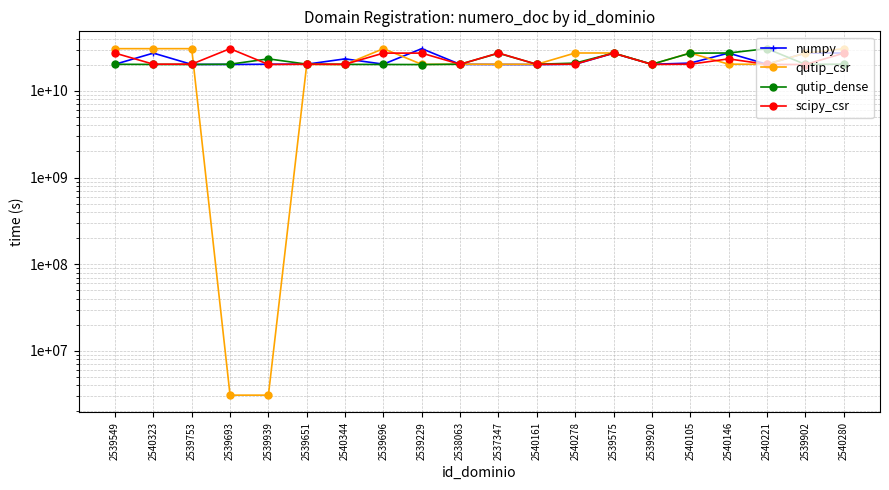

Which category has the lowest value in the numpy series?

2540161